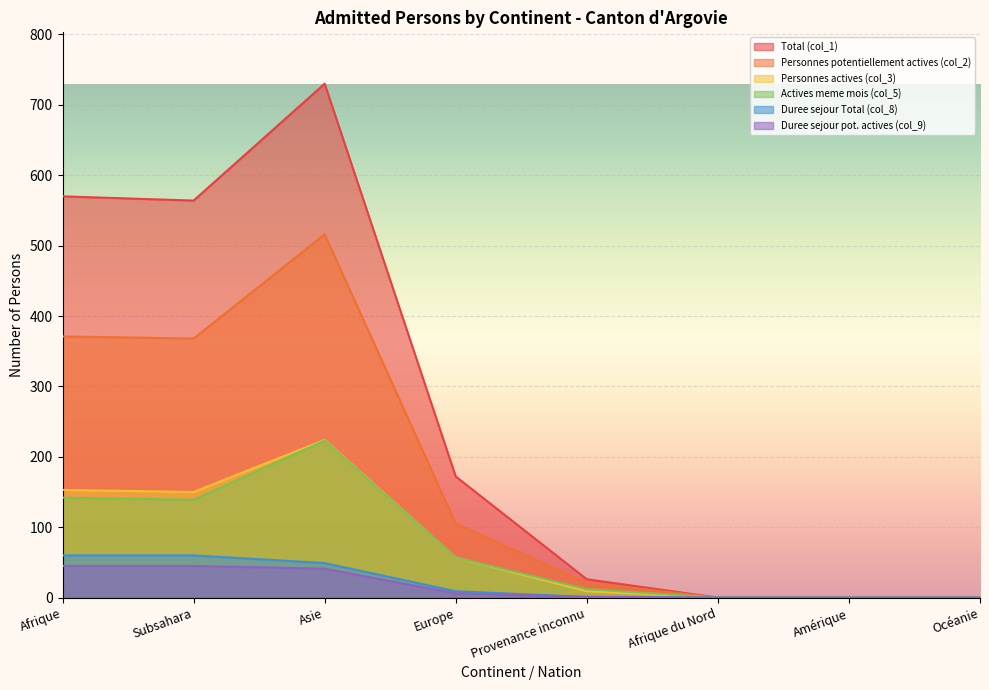

How many positive values does the Duree sejour pot. actives (col_9) series have?

5